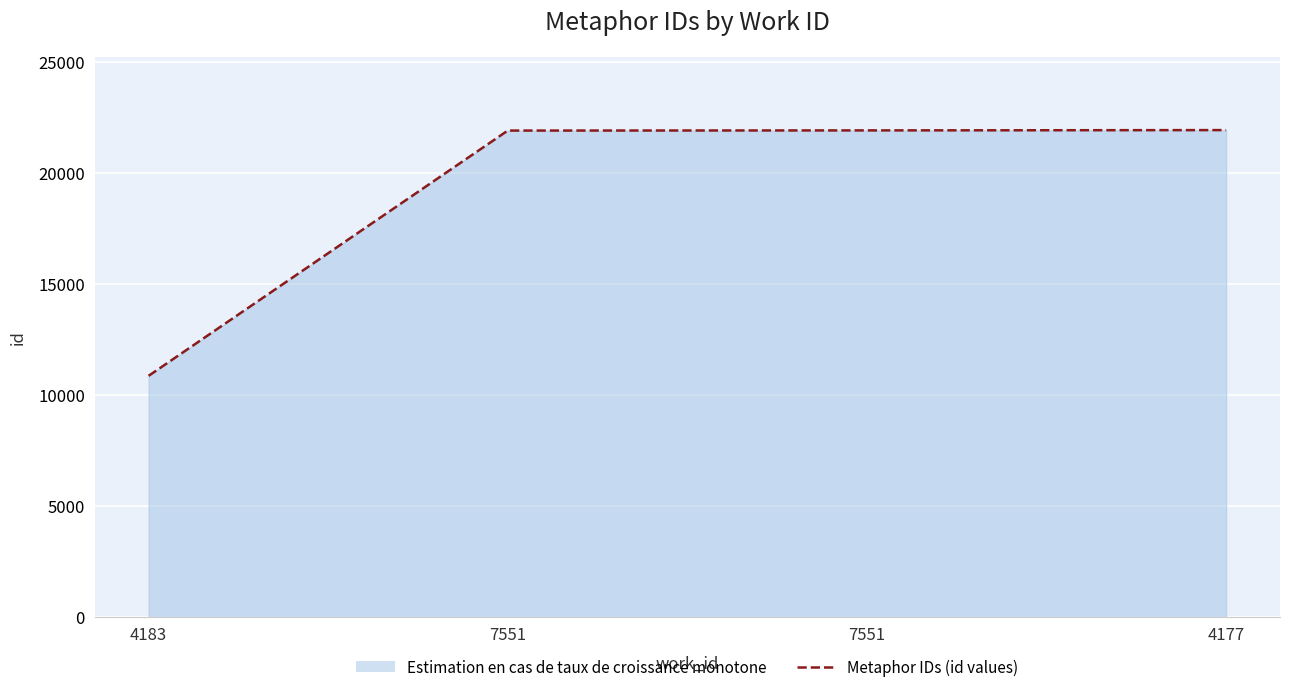

Approximately how many times larger is the value at 4177 compared to 7551?

1.0